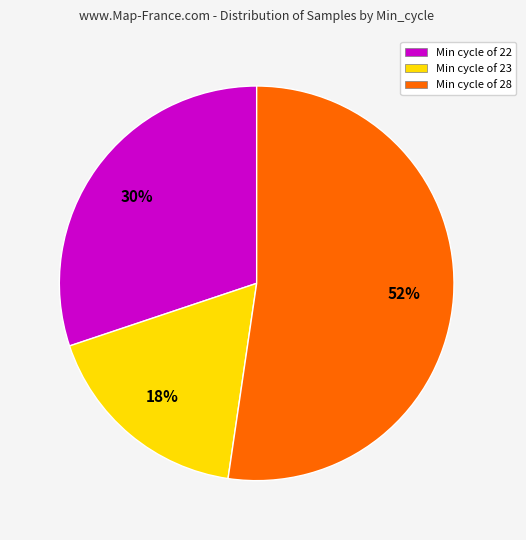

True or false: Min cycle of 28 accounts for 52% of the total.

True